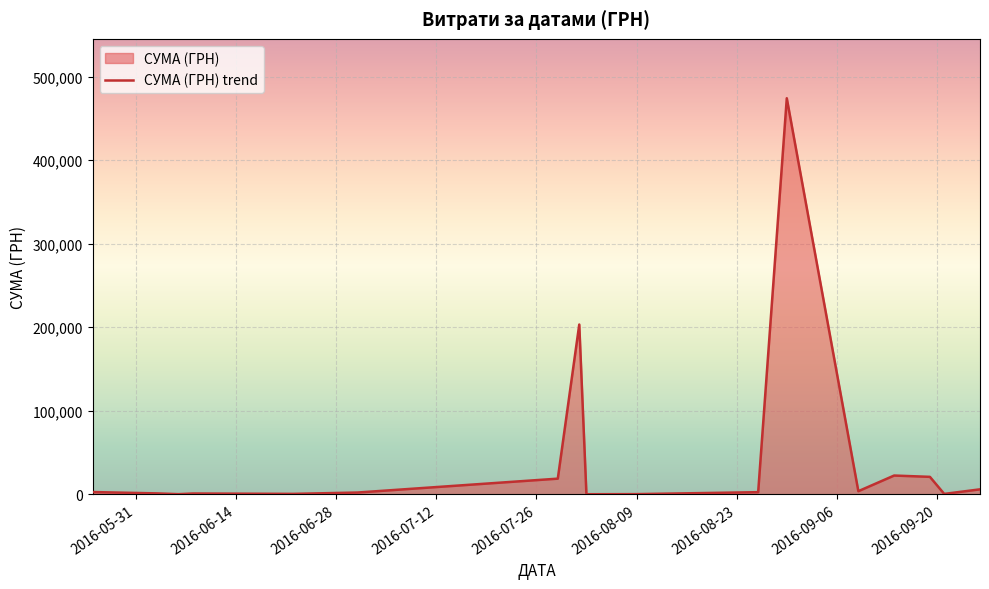

What is the difference between the maximum and minimum values?

474231.7